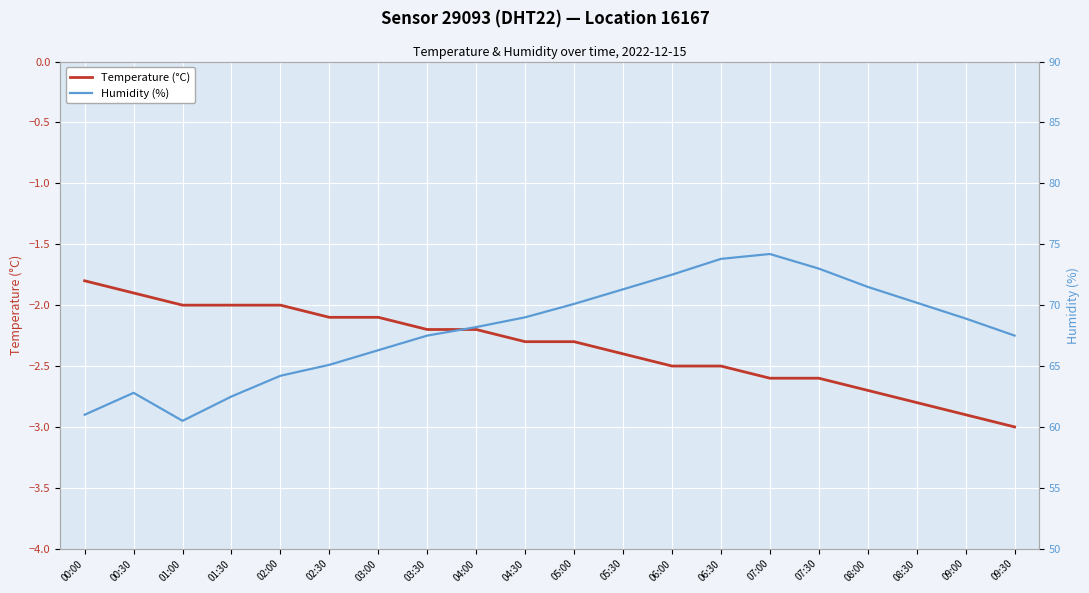

What position from the left is 04:00?

9